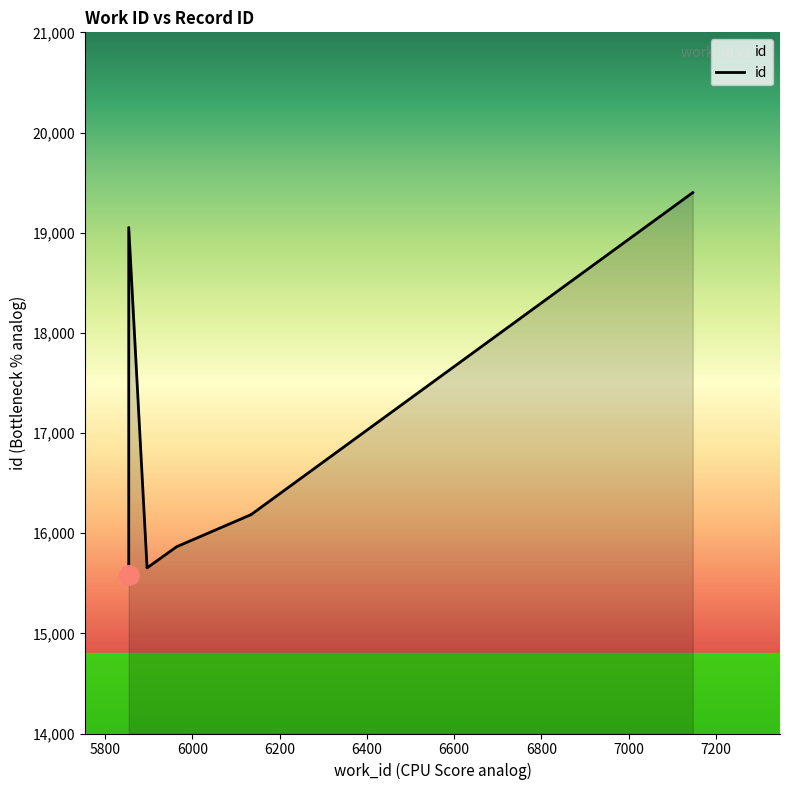

Count the number of categories in the chart.

10